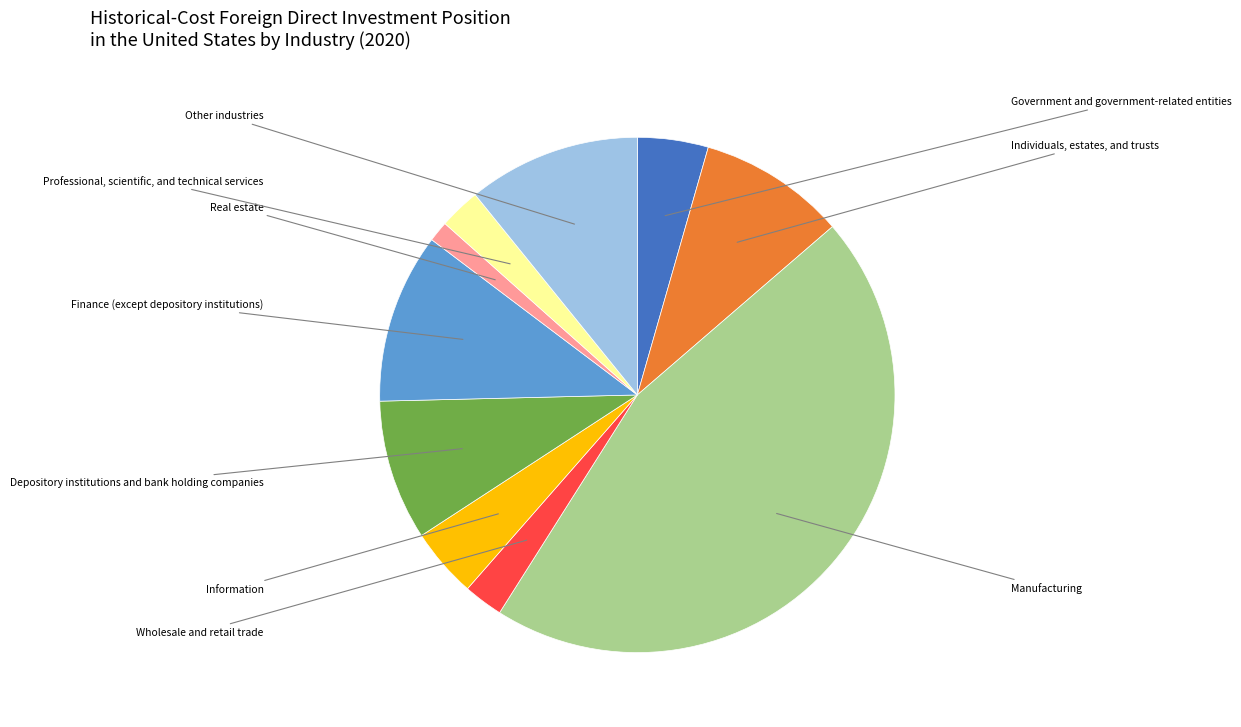

How many segments does this pie chart have?

10